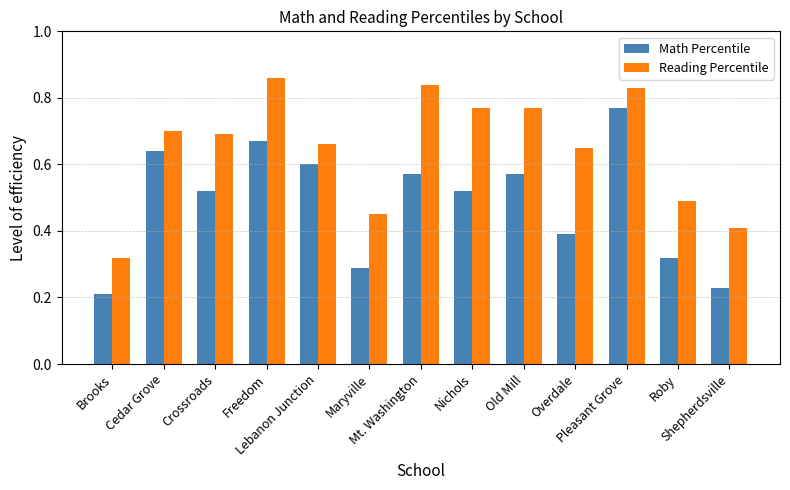

Which series has the largest total across all categories?

Reading Percentile